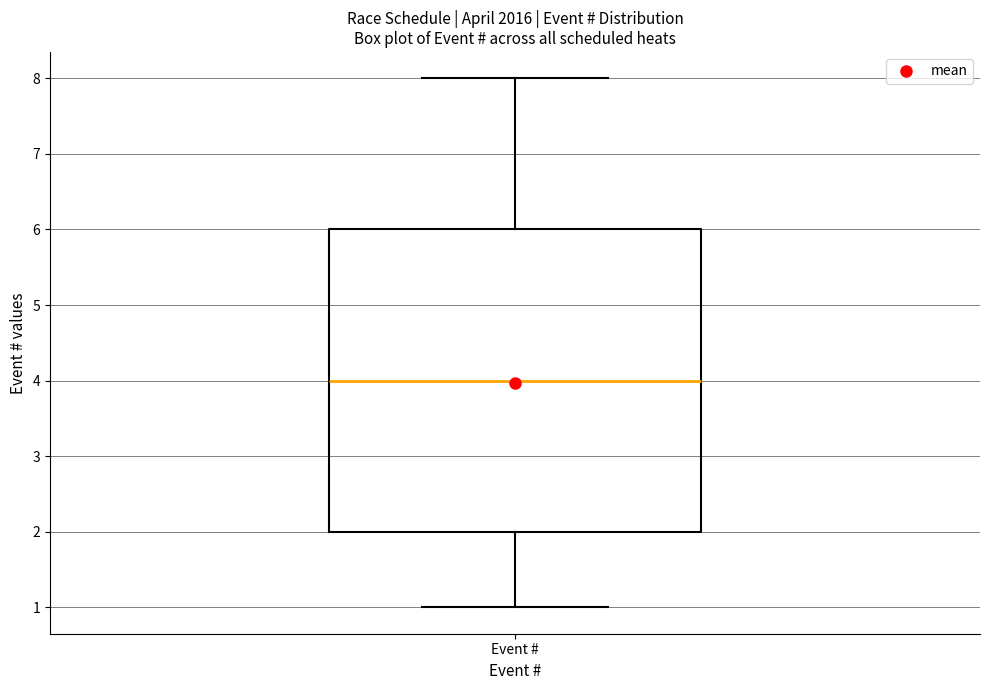

Read this box plot against the y-axis: the position of the median line, the range covered by the box, and the ends of both whiskers. The values are not printed on the chart, so give them approximately, as read against the axis.

median 4, box 2 to 6, whiskers 1 to 8